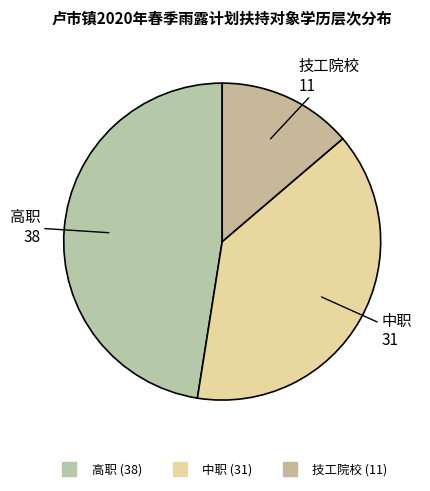

The 高职 slice represents 48% of the pie. True or false?

True